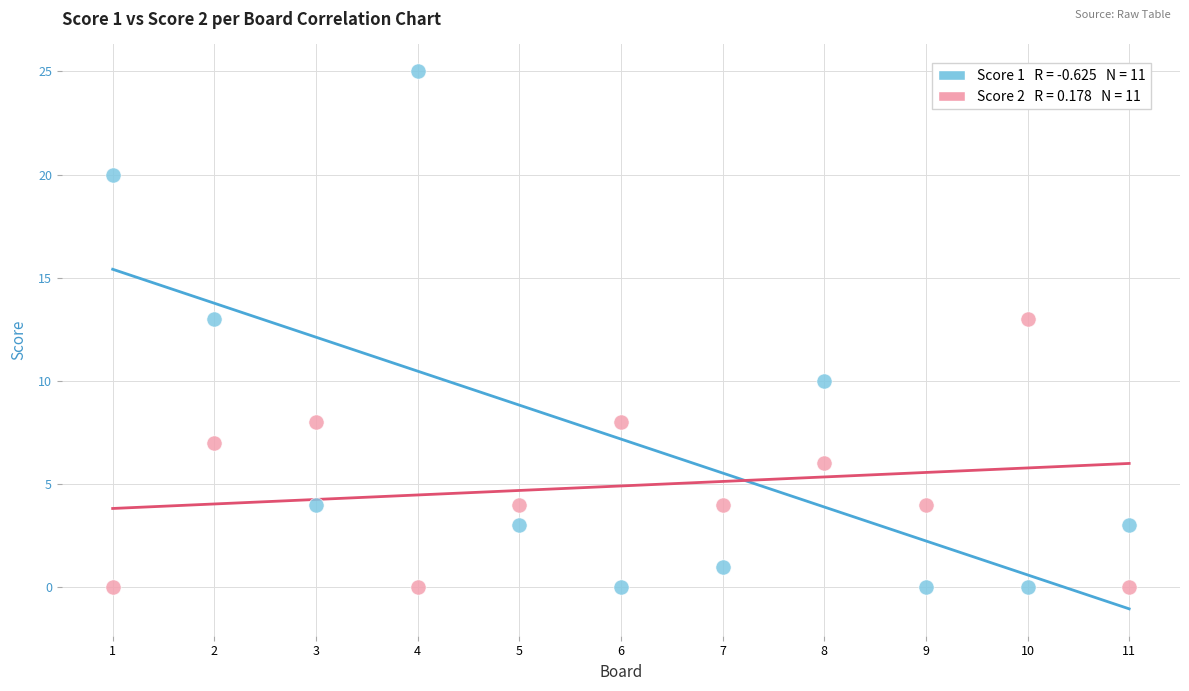

Across all data points, what is the range of Y values (max minus min)?

25